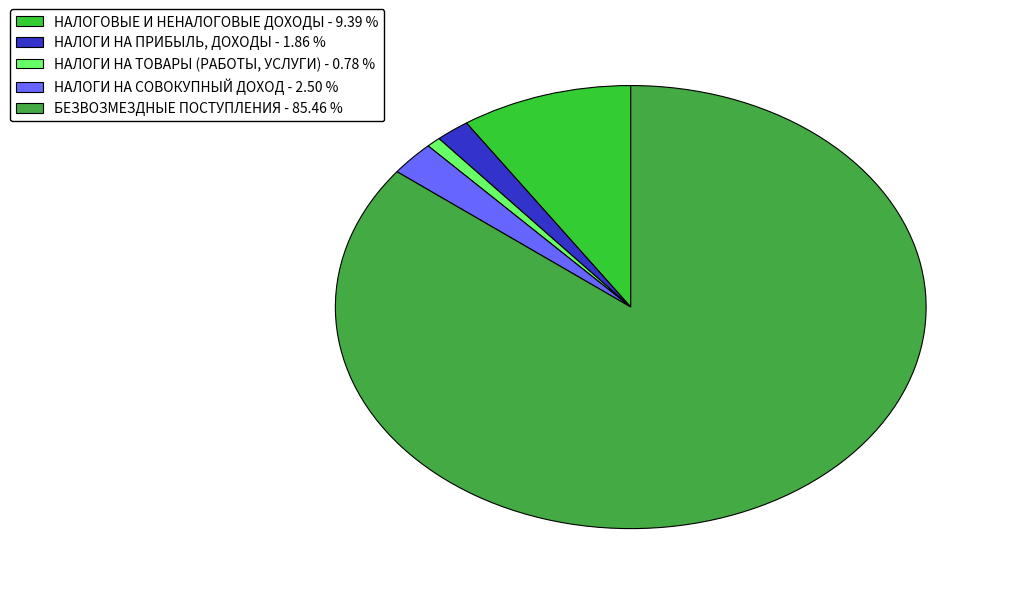

Which has a higher value, НАЛОГИ НА ПРИБЫЛЬ, ДОХОДЫ - 1.86 % or НАЛОГИ НА СОВОКУПНЫЙ ДОХОД - 2.50 %?

НАЛОГИ НА СОВОКУПНЫЙ ДОХОД - 2.50 %